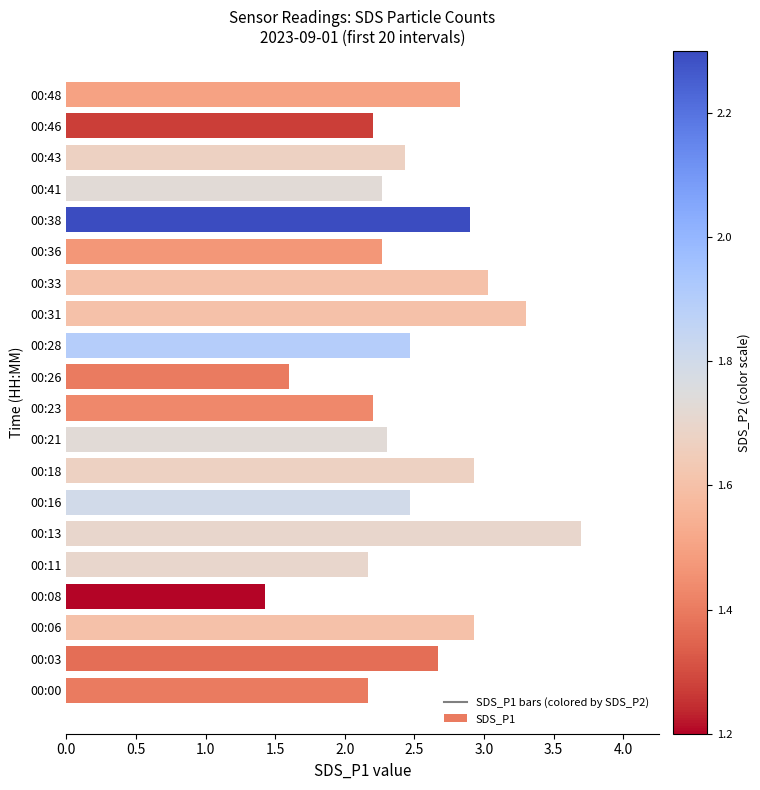

What is the difference between the maximum and second lowest values?

2.1